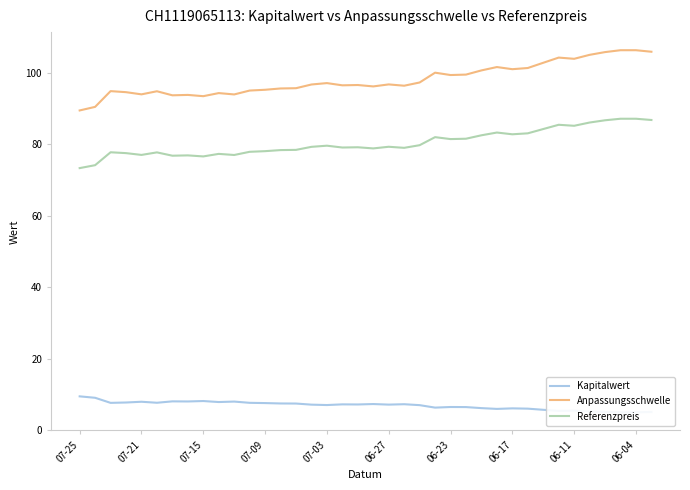

True or false: Anpassungsschwelle has more than 1 interior local peaks.

True